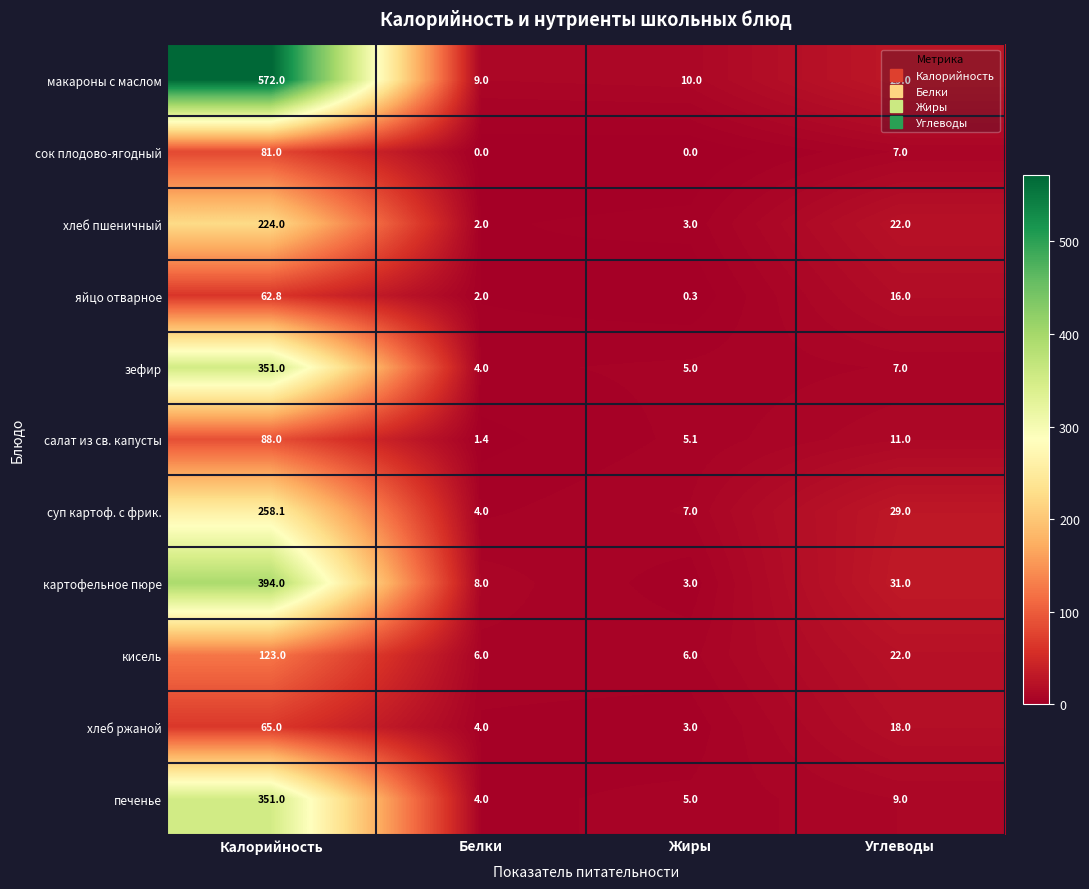

At which label does яйцо отварное reach its peak?

Калорийность